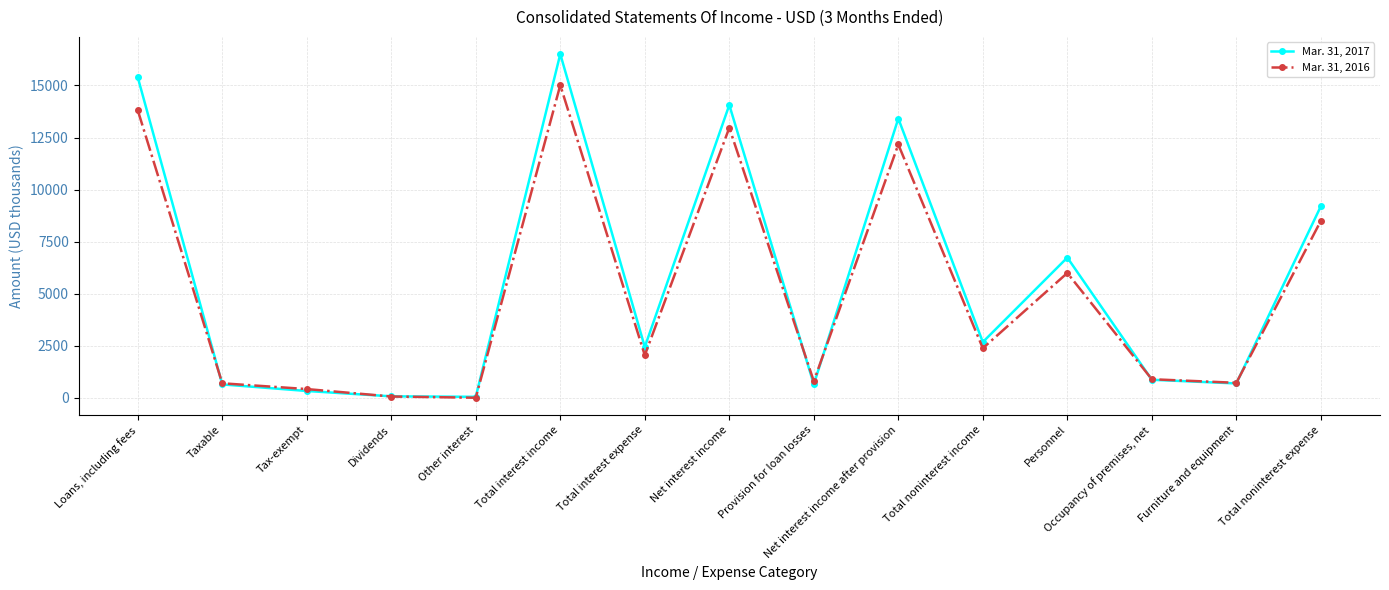

How many series are shown in this chart?

2